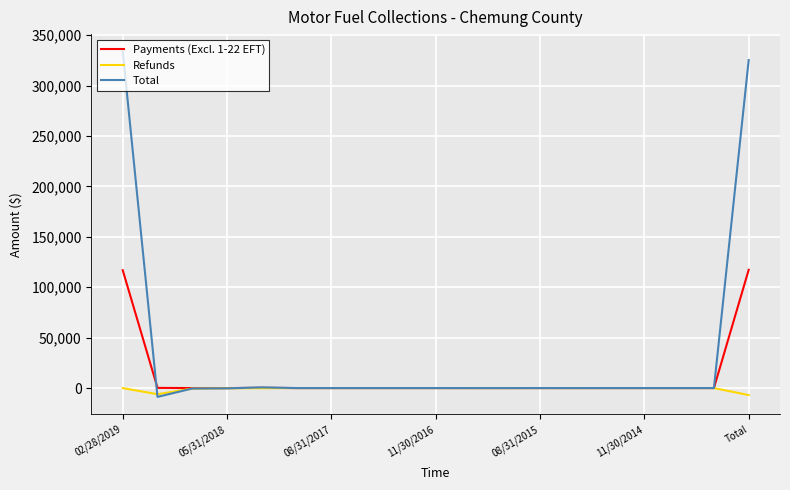

Rank the series by their maximum value, from highest to lowest.

Total, Payments (Excl. 1-22 EFT), Refunds